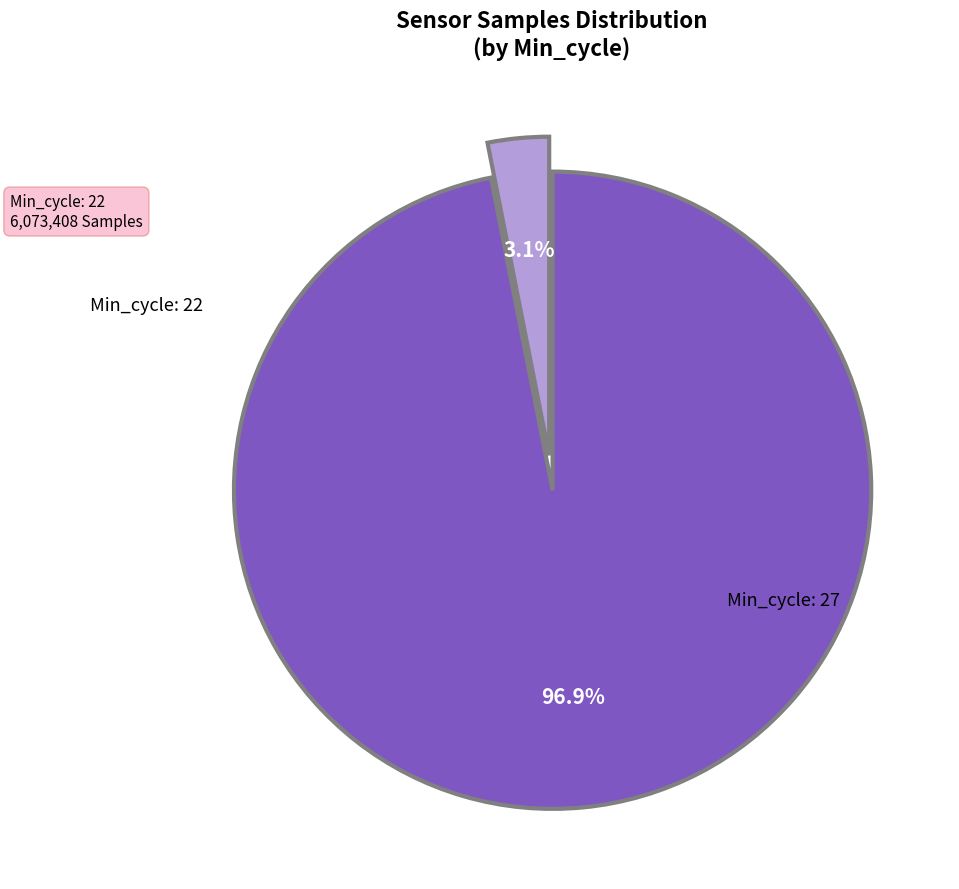

Is there any slice that represents more than half of the pie?

Yes